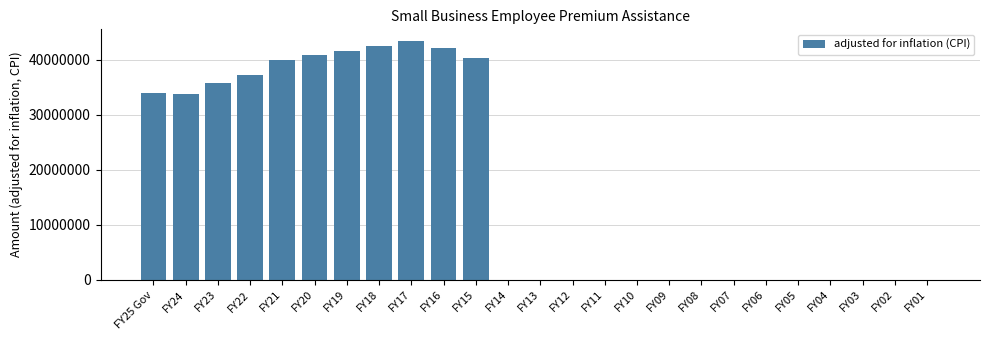

Reading left to right, extract all data points from this chart.

FY25 Gov=34042020	FY24=33743715	FY23=35852706	FY22=37349523	FY21=40025101	FY20=40941273	FY19=41588340	FY18=42450529	FY17=43402133	FY16=42104373	FY15=40365833	FY14=0	FY13=0	FY12=0	FY11=0	FY10=0	FY09=0	FY08=0	FY07=0	FY06=0	FY05=0	FY04=0	FY03=0	FY02=0	FY01=0